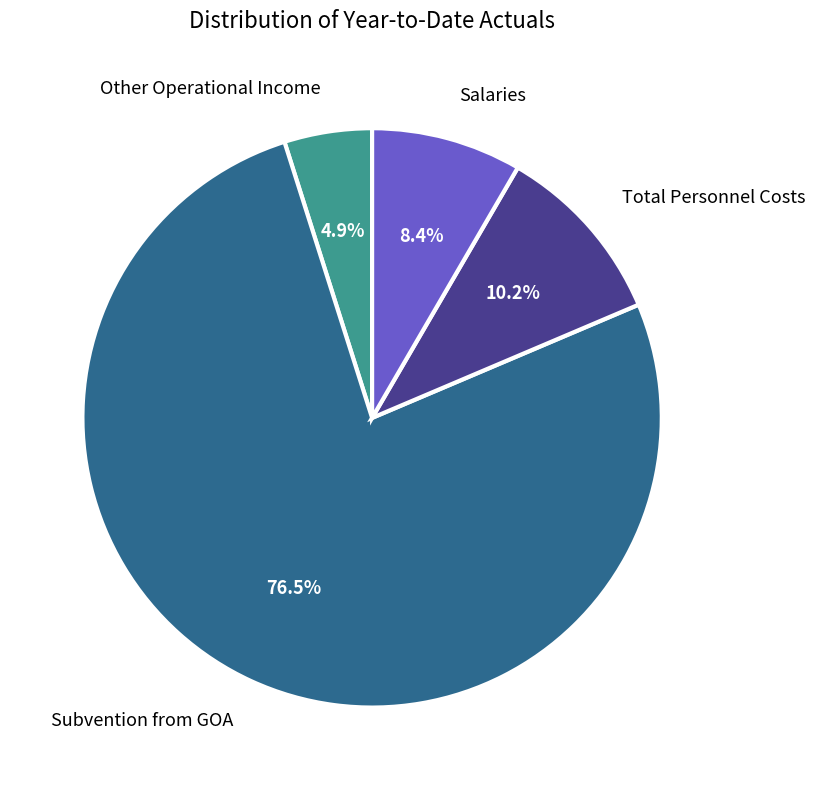

Count the number of slices in the pie.

4